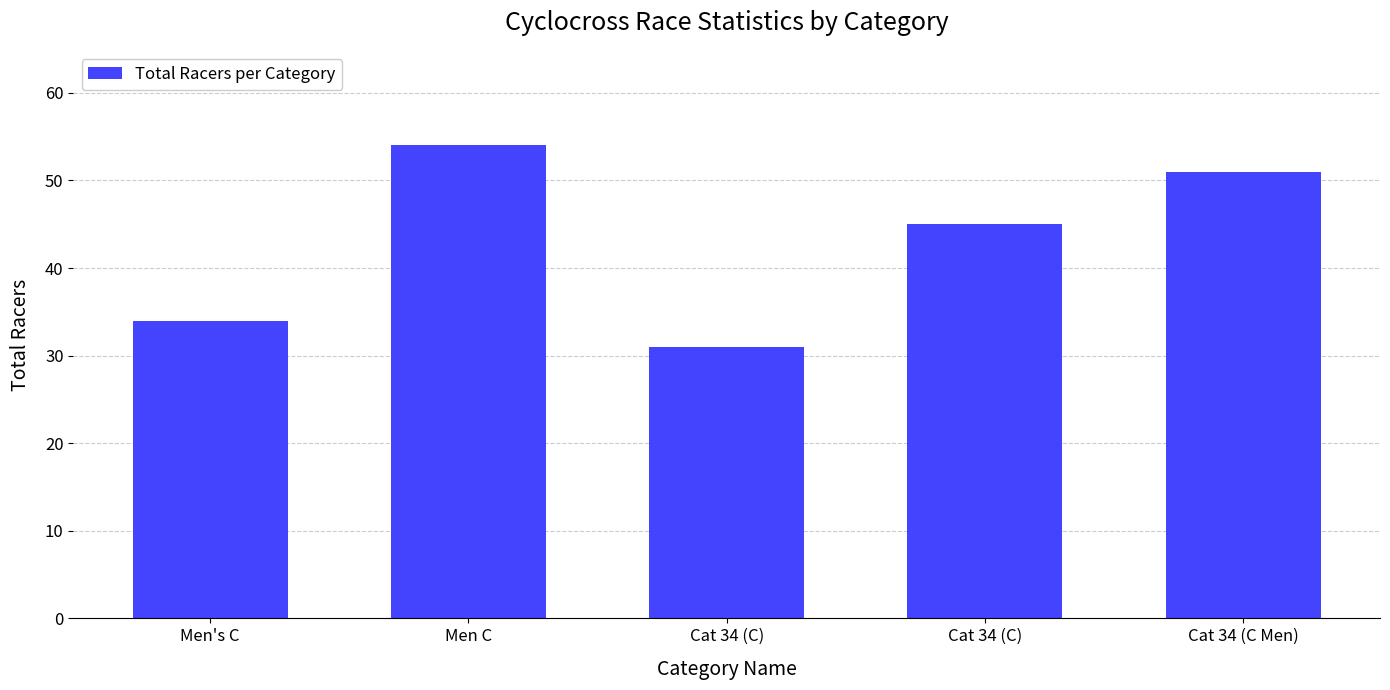

What is the change in value from Men C to Cat 34 (C)?

-23